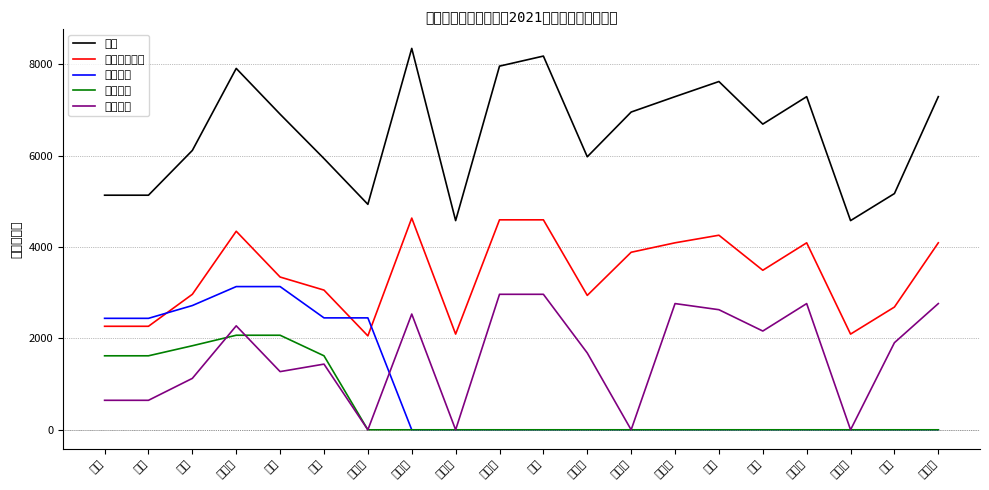

What is the difference between the highest and lowest values at 熊莉?

4989